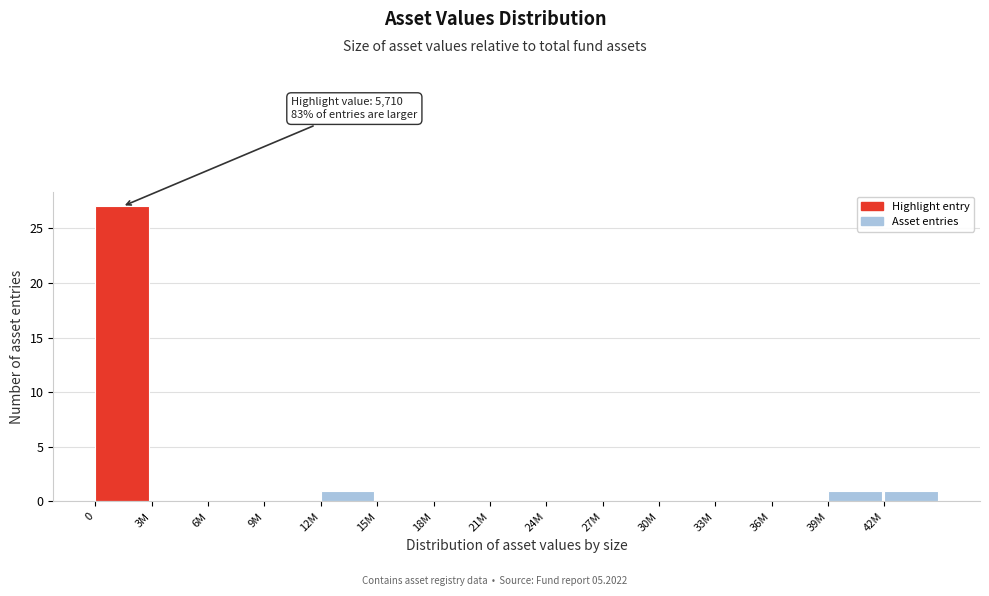

Reading right to left, what are all the values shown in this chart?

42M=1	39M=1	36M=0	33M=0	30M=0	27M=0	24M=0	21M=0	18M=0	15M=0	12M=1	9M=0	6M=0	3M=0	0=27